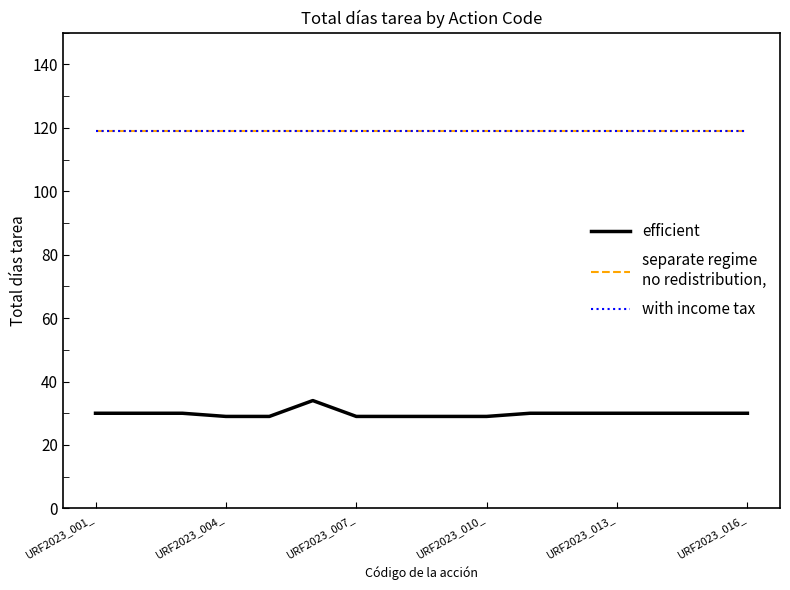

Does the chart display data point markers on the line(s)?

No